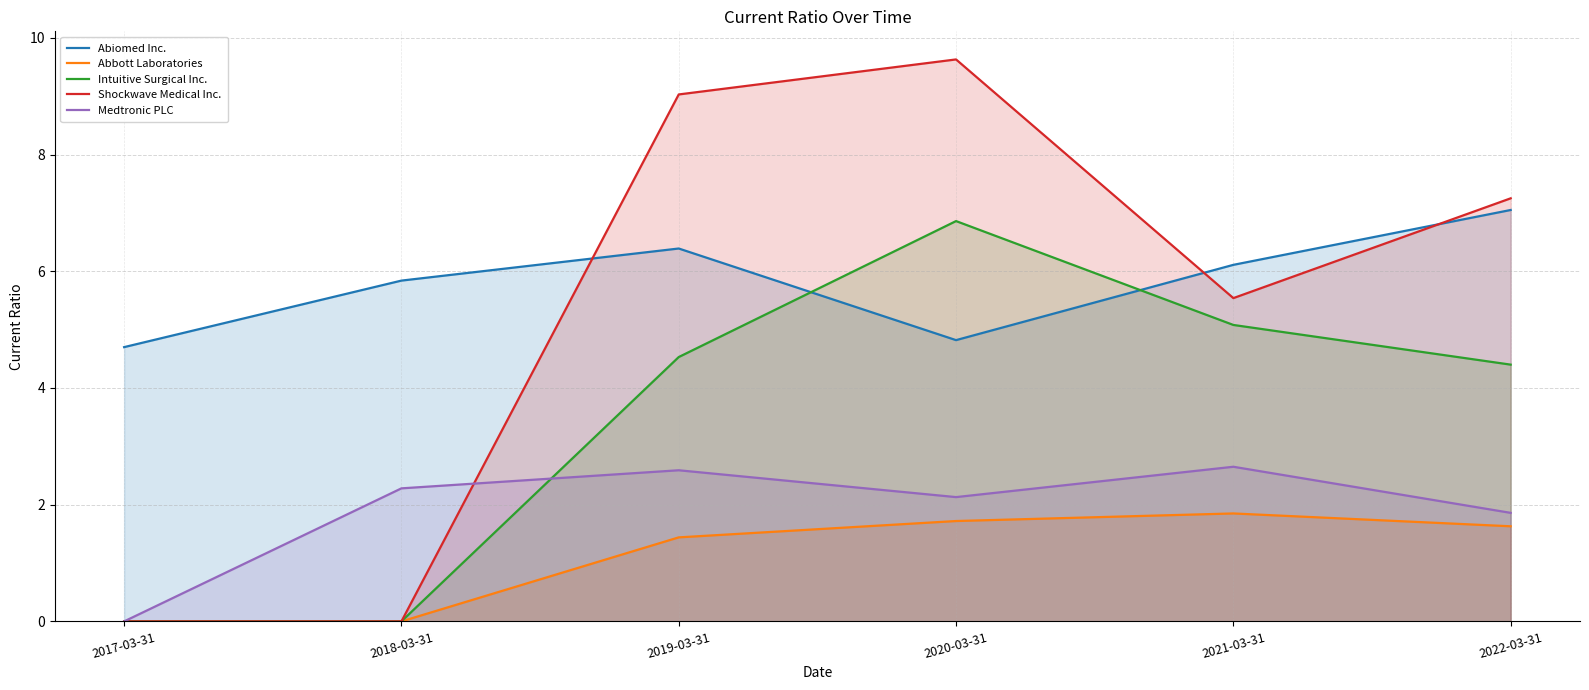

Which series has the largest range (max minus min)?

Shockwave Medical Inc.